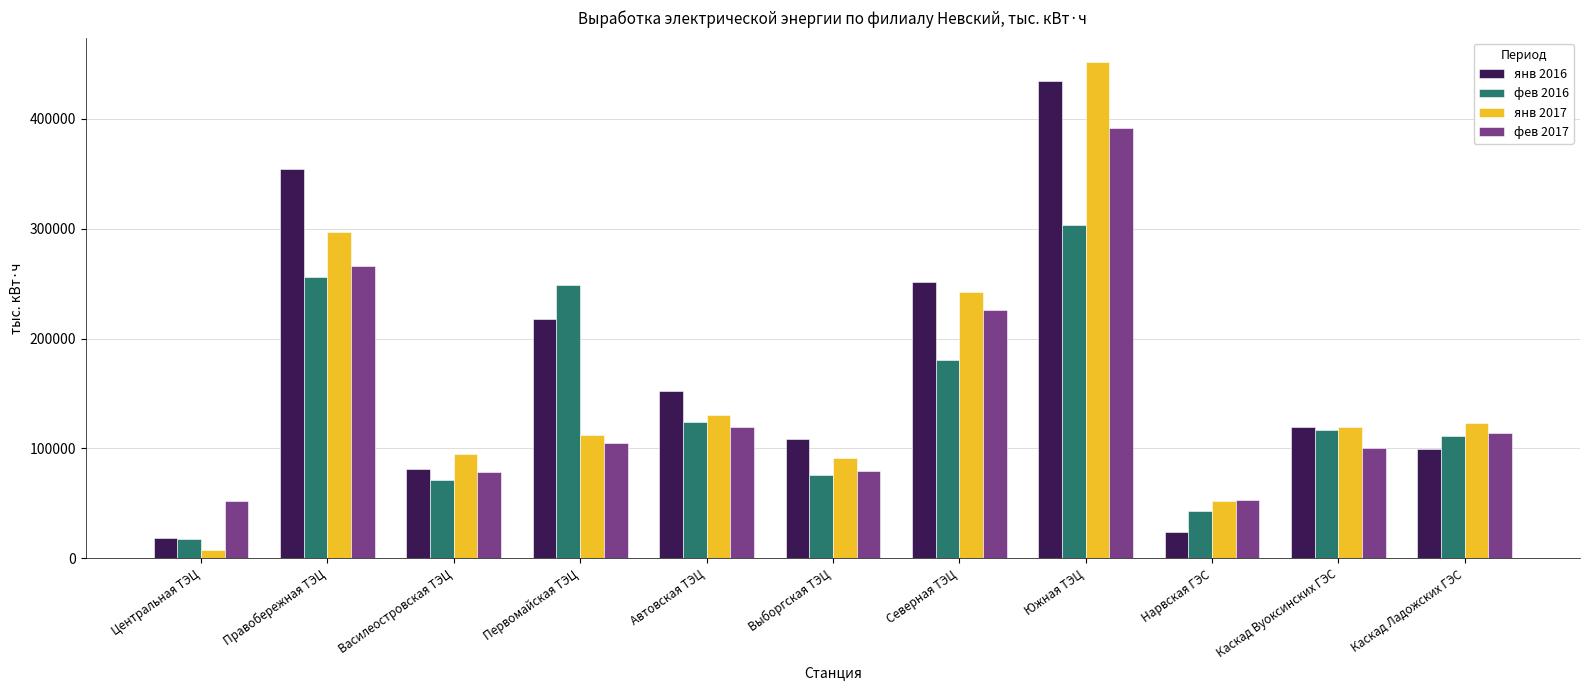

Read the янв 2016 value at Северная ТЭЦ.

251457.8